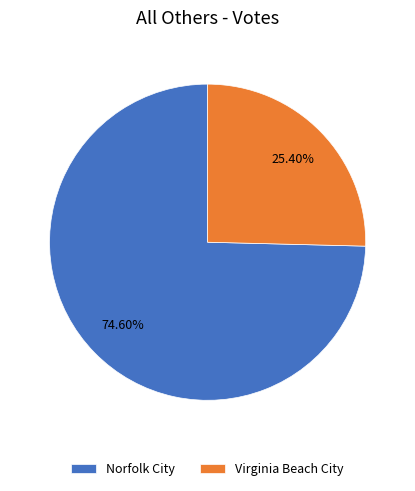

Which slice is the smallest?

Virginia Beach City